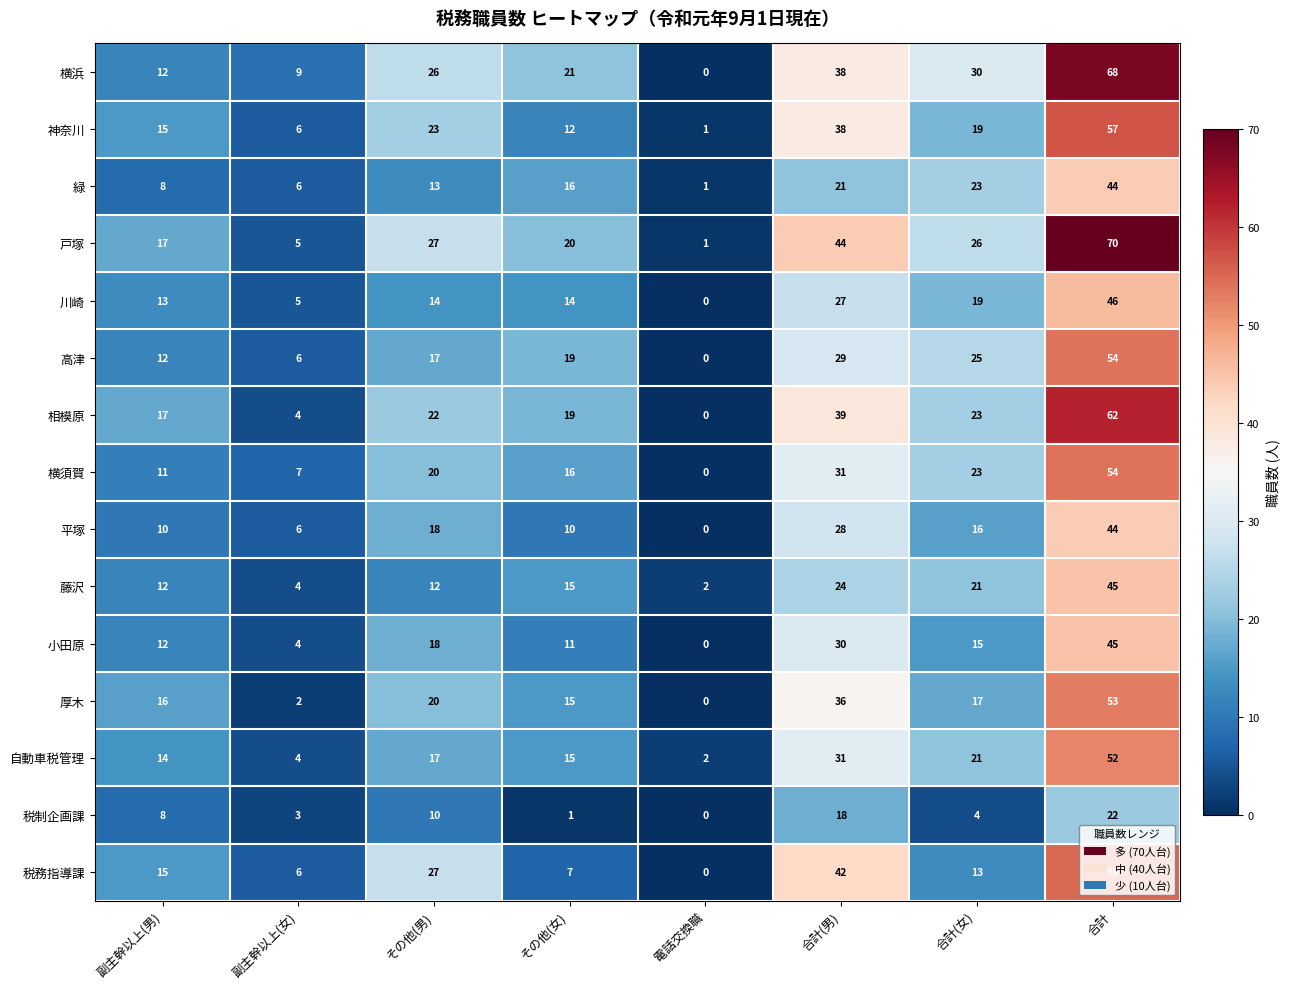

Rank the categories by 税制企画課 value from highest to lowest.

合計, 合計(男), その他(男), 副主幹以上(男), 合計(女), 副主幹以上(女), その他(女), 電話交換職